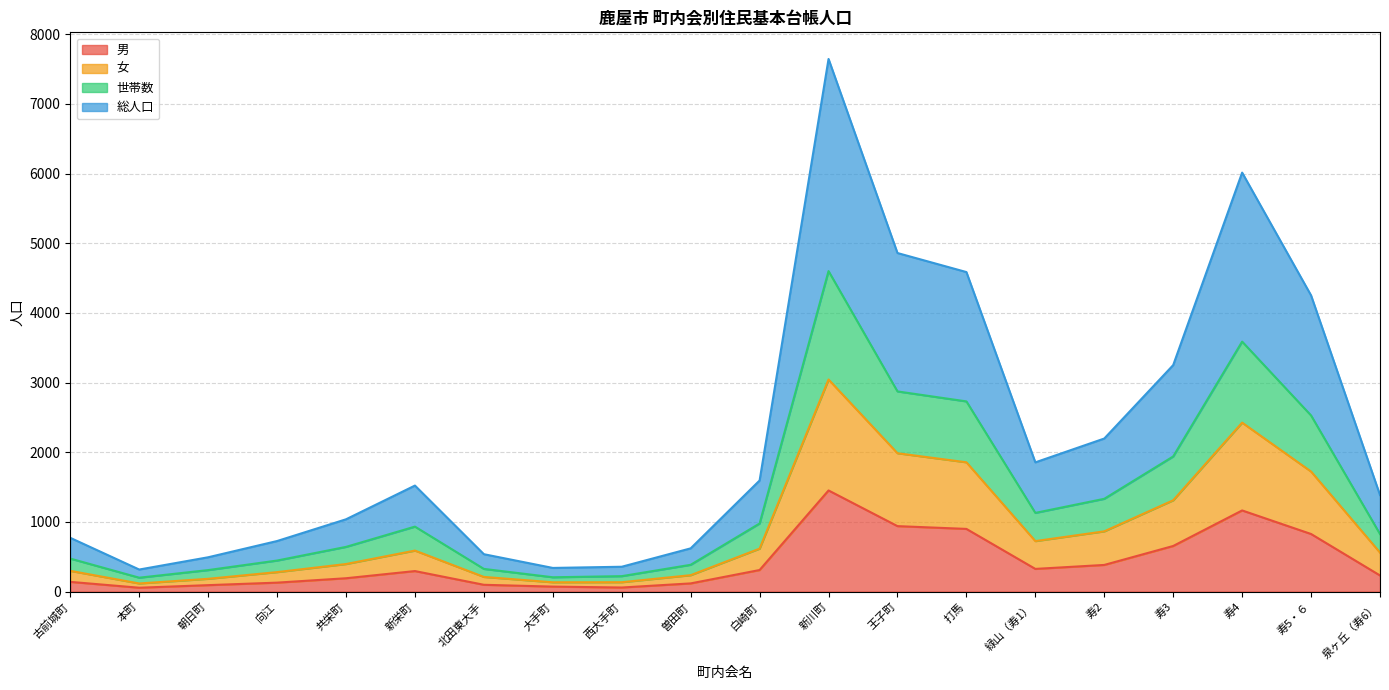

What is the greatest value displayed?

7644